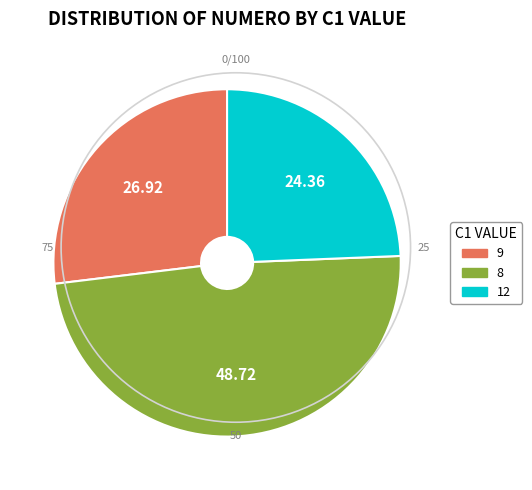

How many segments does this pie chart have?

3